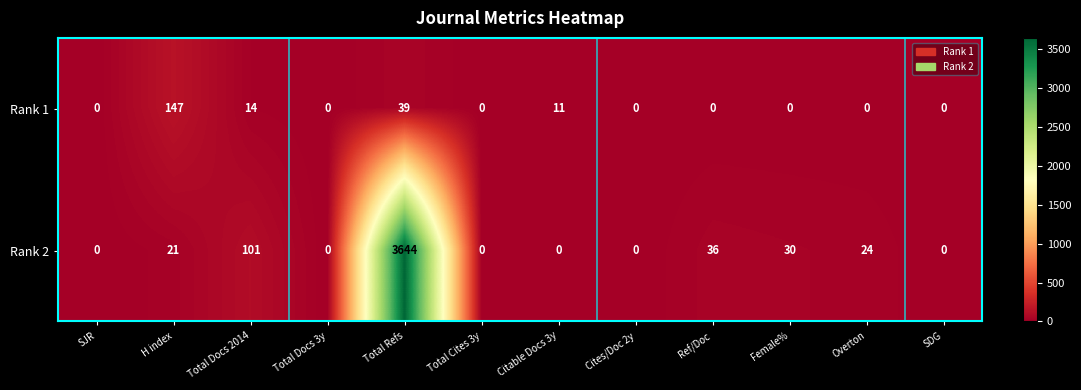

Between Female% and SDG, which series saw the biggest shift?

Rank 2